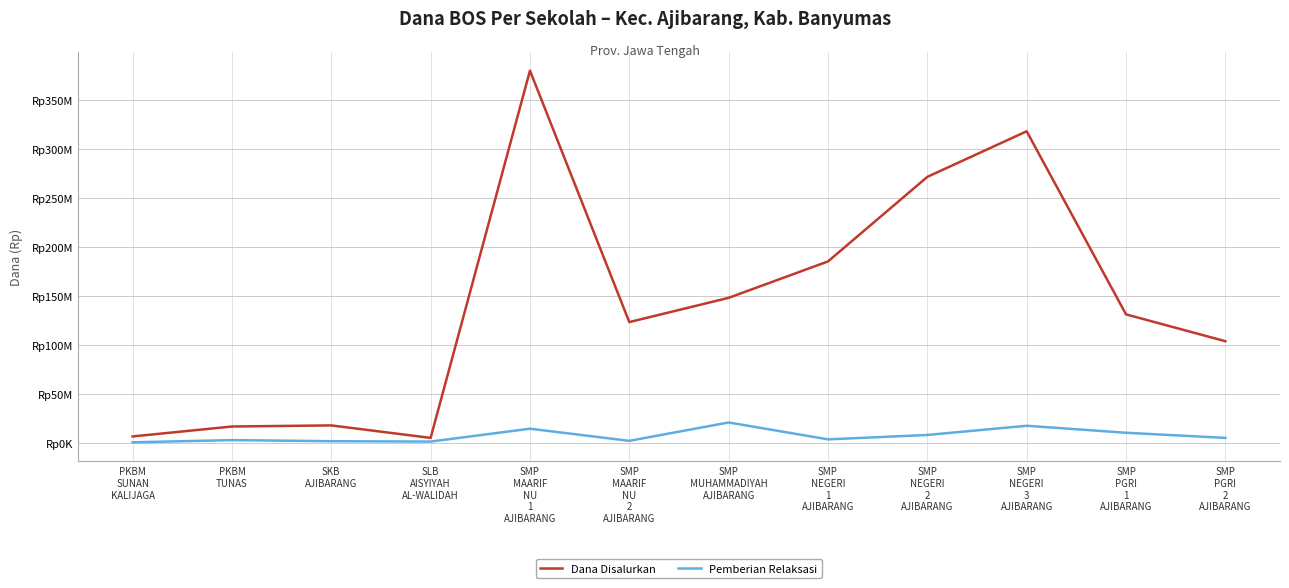

What is the difference between the maximum and minimum values in the Dana Disalurkan series?

374625000